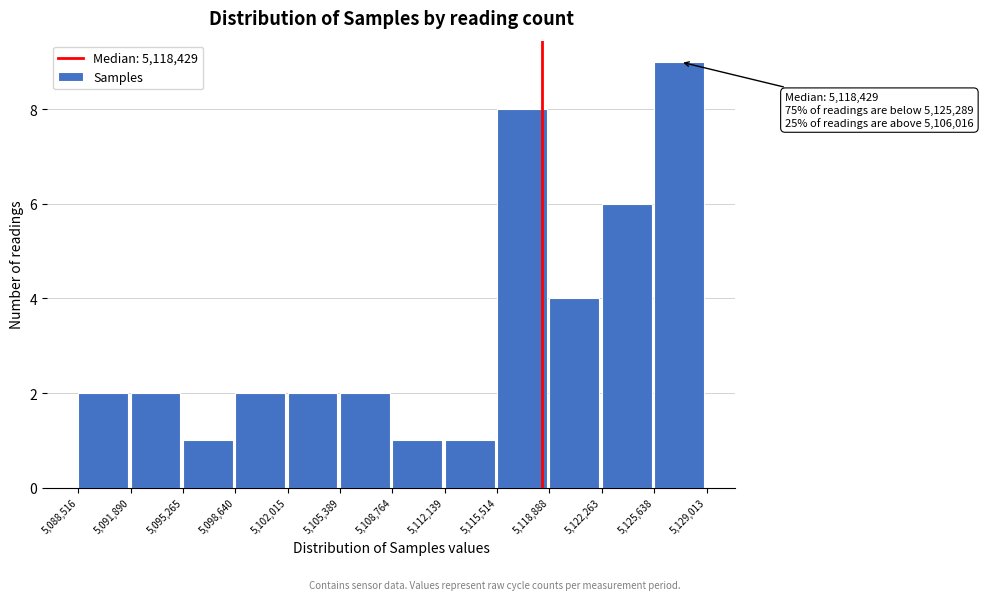

Which range on the x-axis has the tallest bar?

5,125,638 to 5,129,013